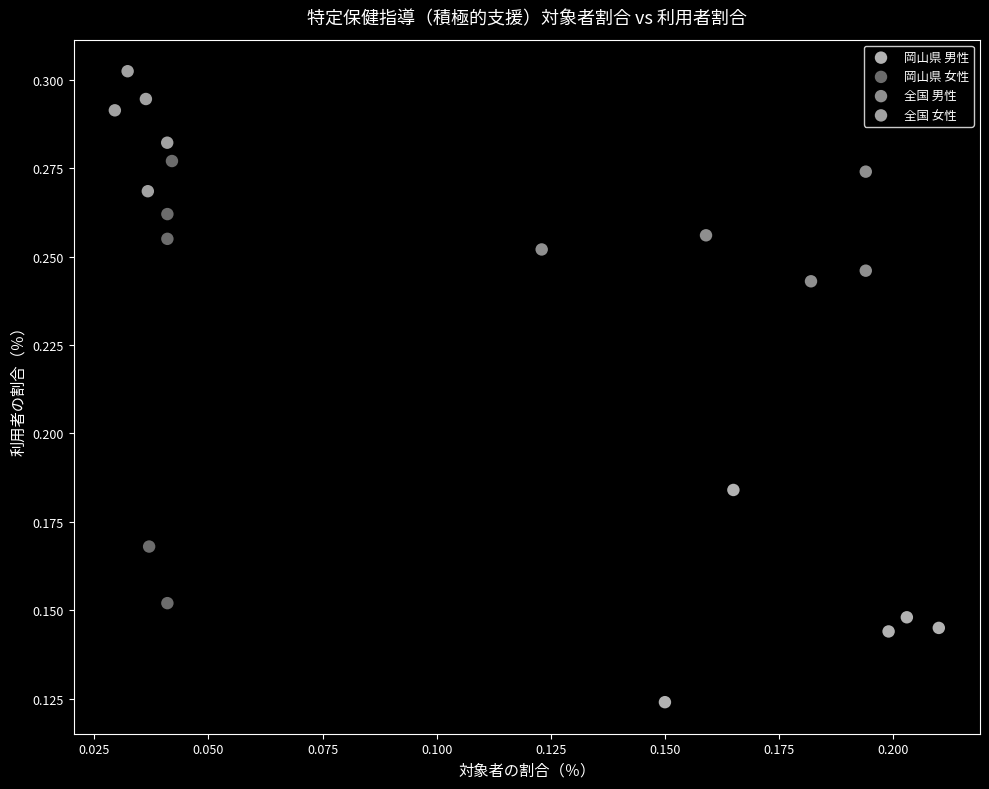

Which series contains the highest Y value?

全国 女性